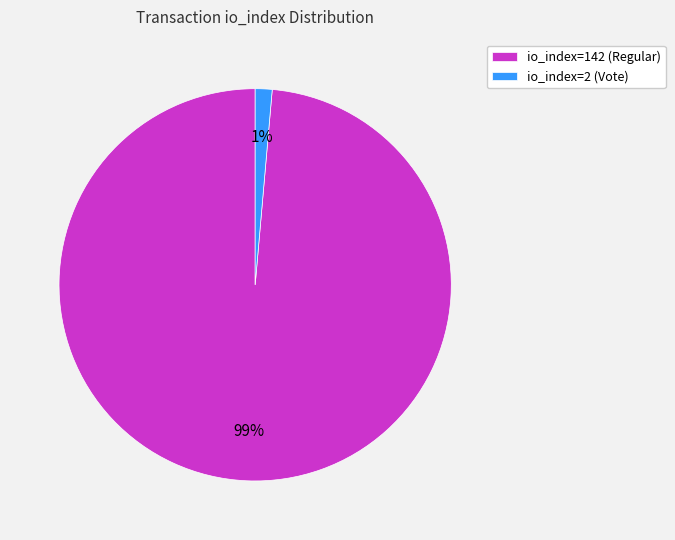

Combined, do io_index=142 (Regular) and io_index=2 (Vote) account for over 50%?

Yes